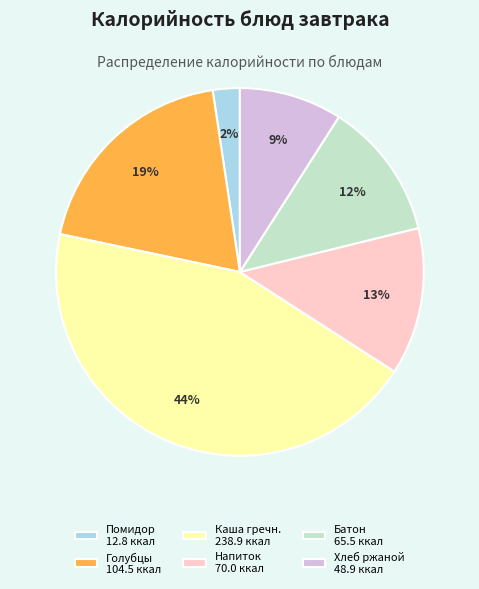

How many segments does this pie chart have?

6